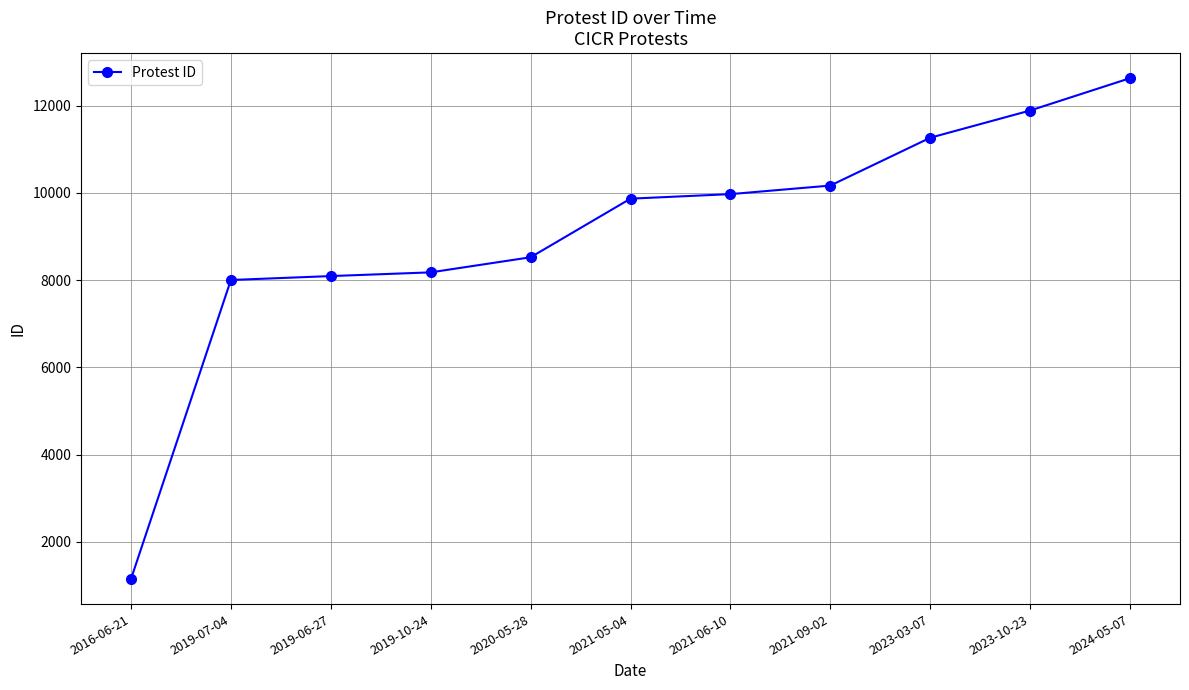

How many values are below 9868?

5